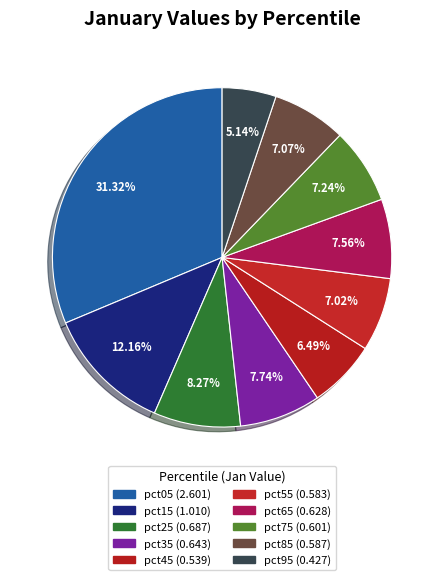

What percentage is the pct95 slice, to the nearest percent?

5%